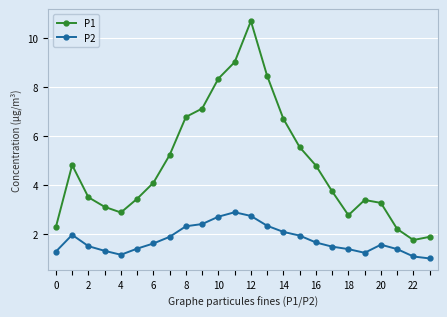

What is the value of the P1 point at the 17th from the left?

4.8